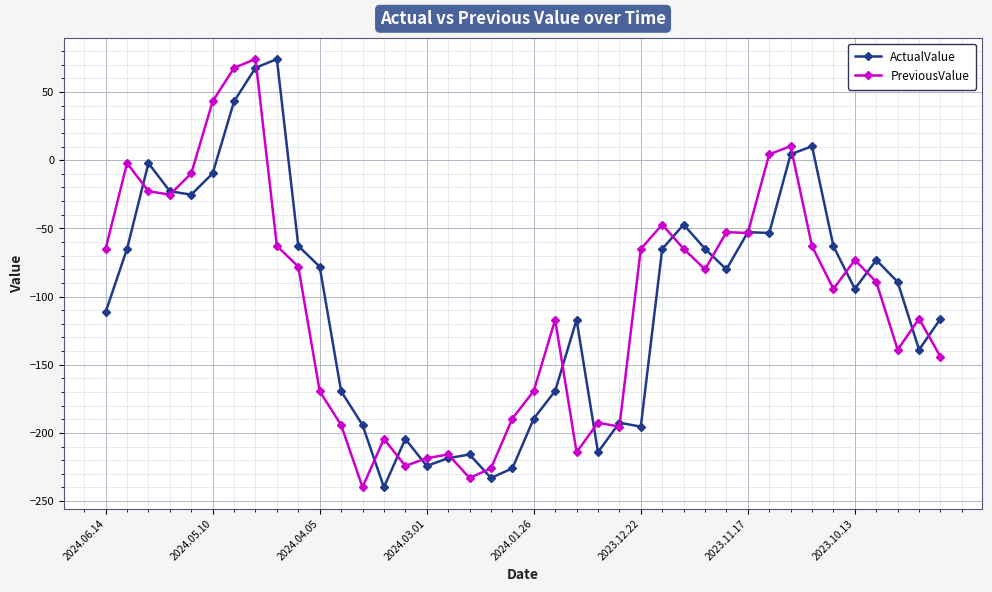

True or false: PreviousValue has more than 1 interior local peaks.

True